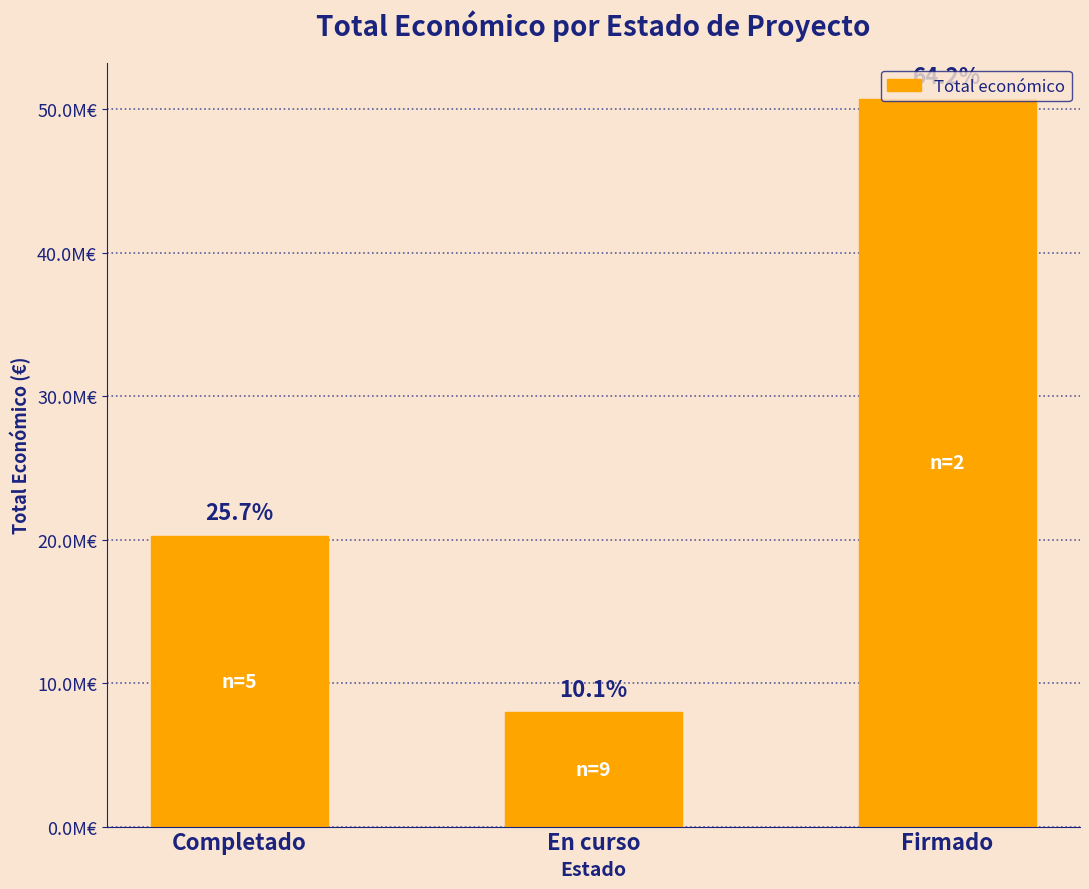

Which category has the highest value across all series?

Firmado